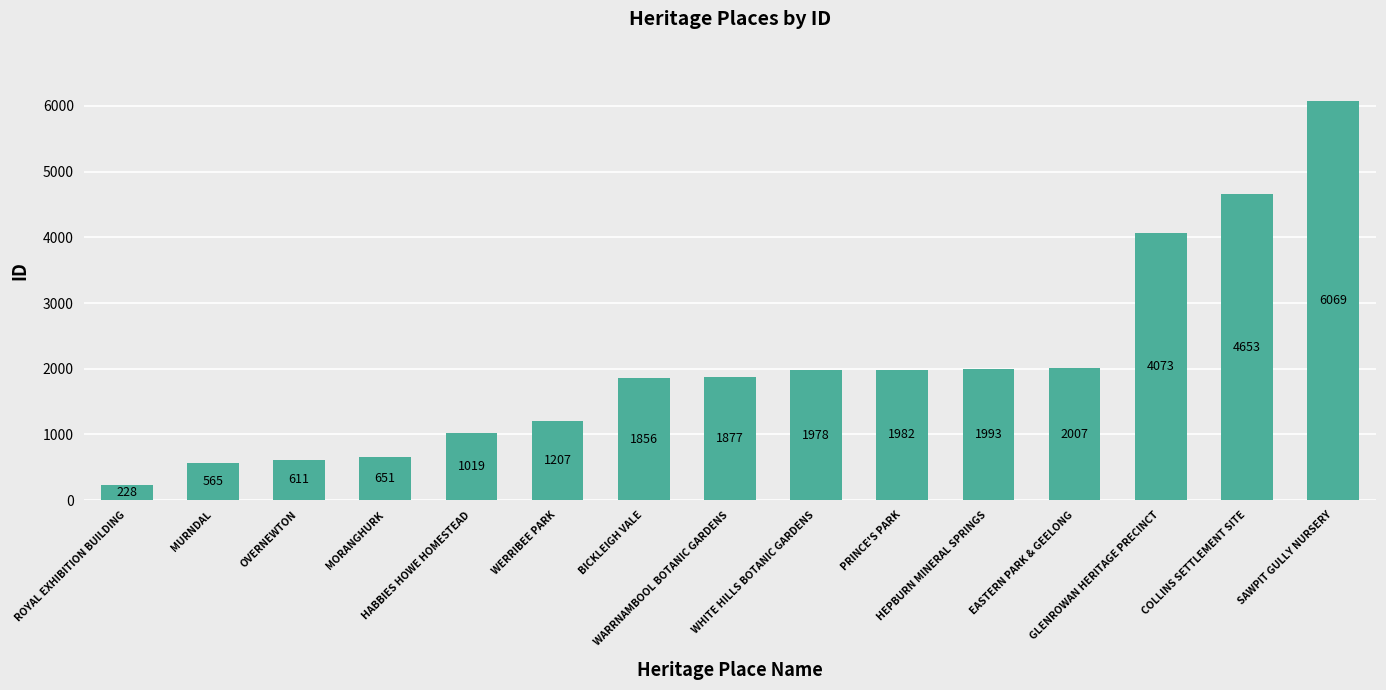

Reading right to left, transcribe all the data shown in this chart.

SAWPIT GULLY NURSERY=6069	COLLINS SETTLEMENT SITE=4653	GLENROWAN HERITAGE PRECINCT=4073	EASTERN PARK & GEELONG=2007	HEPBURN MINERAL SPRINGS=1993	PRINCE'S PARK=1982	WHITE HILLS BOTANIC GARDENS=1978	WARRNAMBOOL BOTANIC GARDENS=1877	BICKLEIGH VALE=1856	WERRIBEE PARK=1207	HABBIES HOWE HOMESTEAD=1019	MORANGHURK=651	OVERNEWTON=611	MURNDAL=565	ROYAL EXHIBITION BUILDING=228